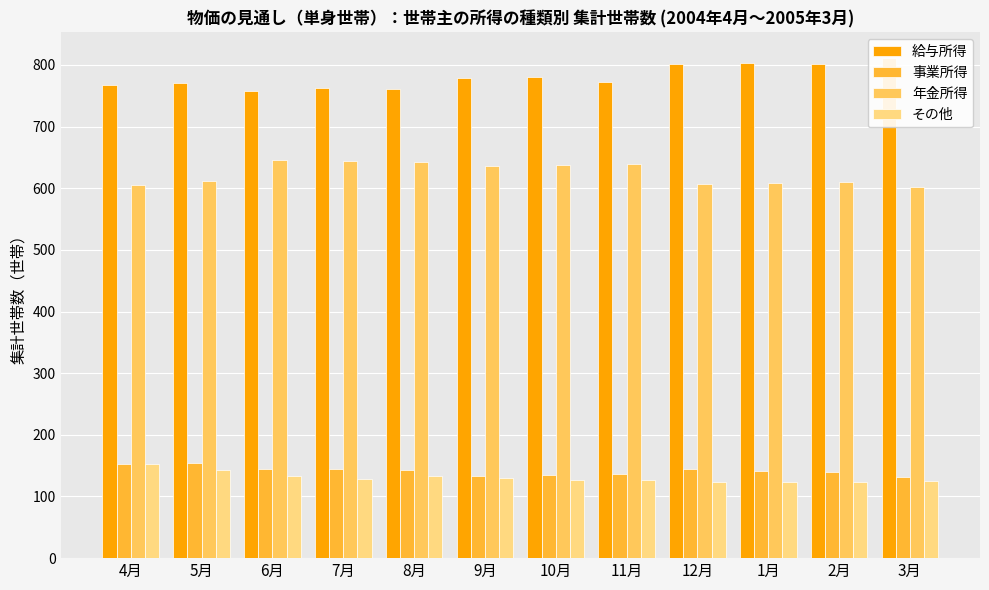

At which label is 事業所得 closest to 143?

8月